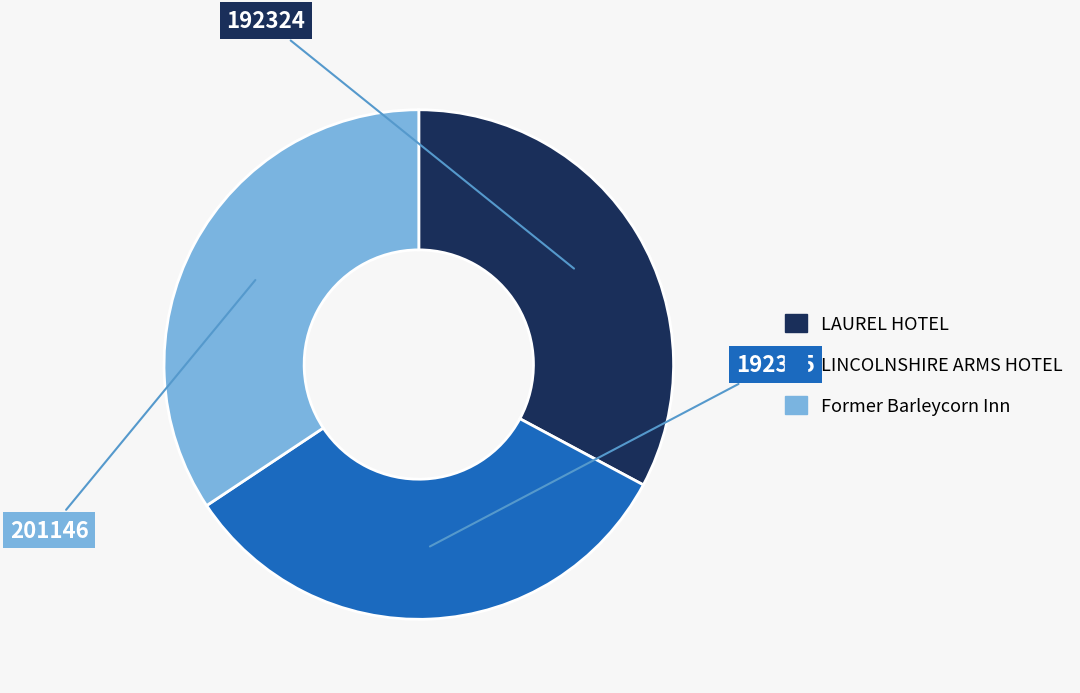

Does any single category account for the majority?

No